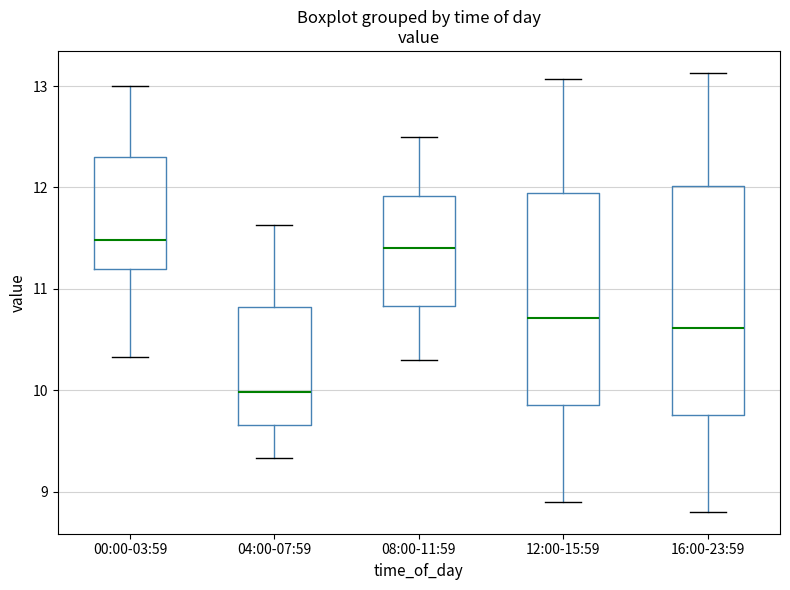

Reading left to right, read every box against the y-axis: the position of its median line, the range the box covers, and the ends of its whiskers. The values are not printed on the chart, so give them approximately, as read against the axis.

00:00-03:59: median 11.5, box 11.2 to 12.3, whiskers 10.3 to 13.0
04:00-07:59: median 10.0, box 9.7 to 10.8, whiskers 9.3 to 11.6
08:00-11:59: median 11.4, box 10.8 to 11.9, whiskers 10.3 to 12.5
12:00-15:59: median 10.7, box 9.9 to 11.9, whiskers 8.9 to 13.1
16:00-23:59: median 10.6, box 9.8 to 12.0, whiskers 8.8 to 13.1